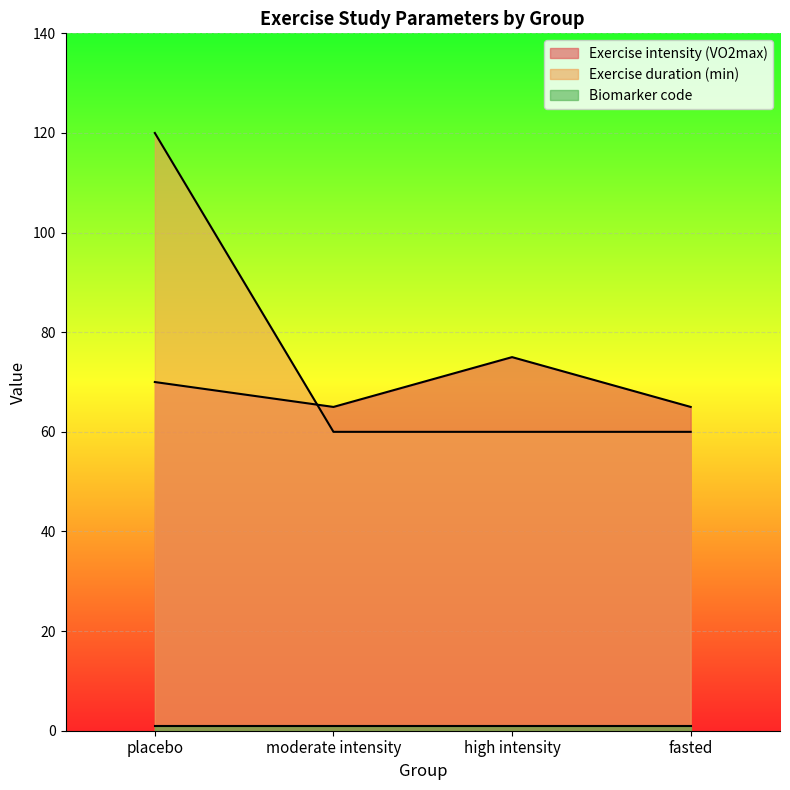

What is the highest value of the Exercise intensity (VO2max) series?

75